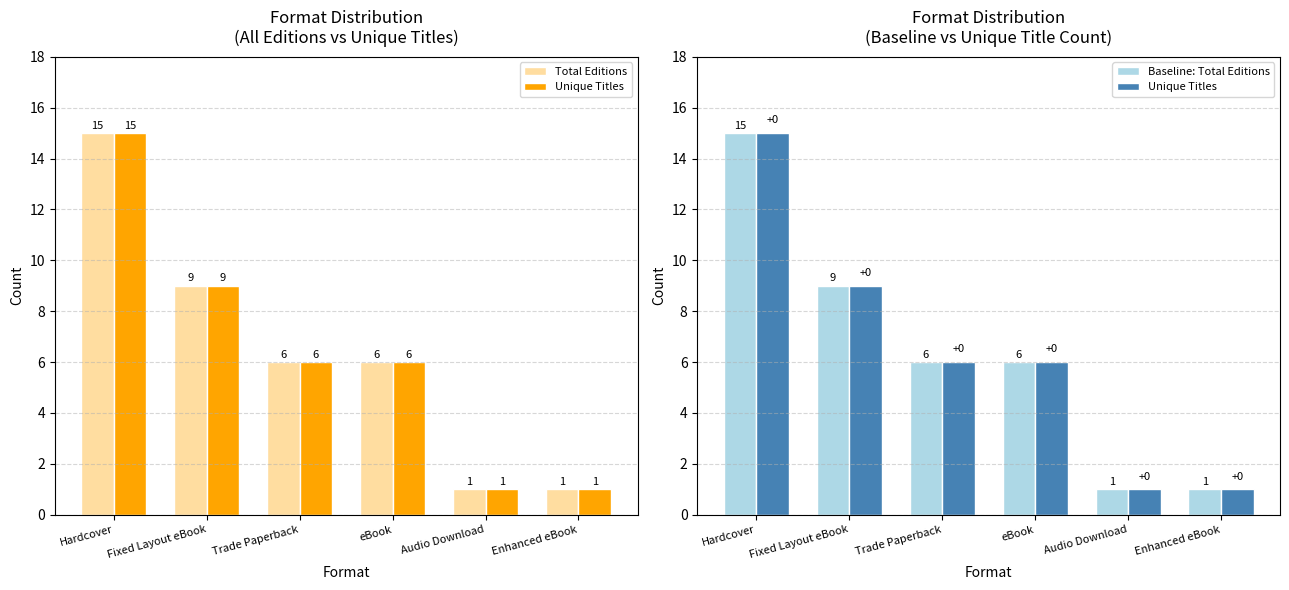

Does the chart contain any negative values?

No